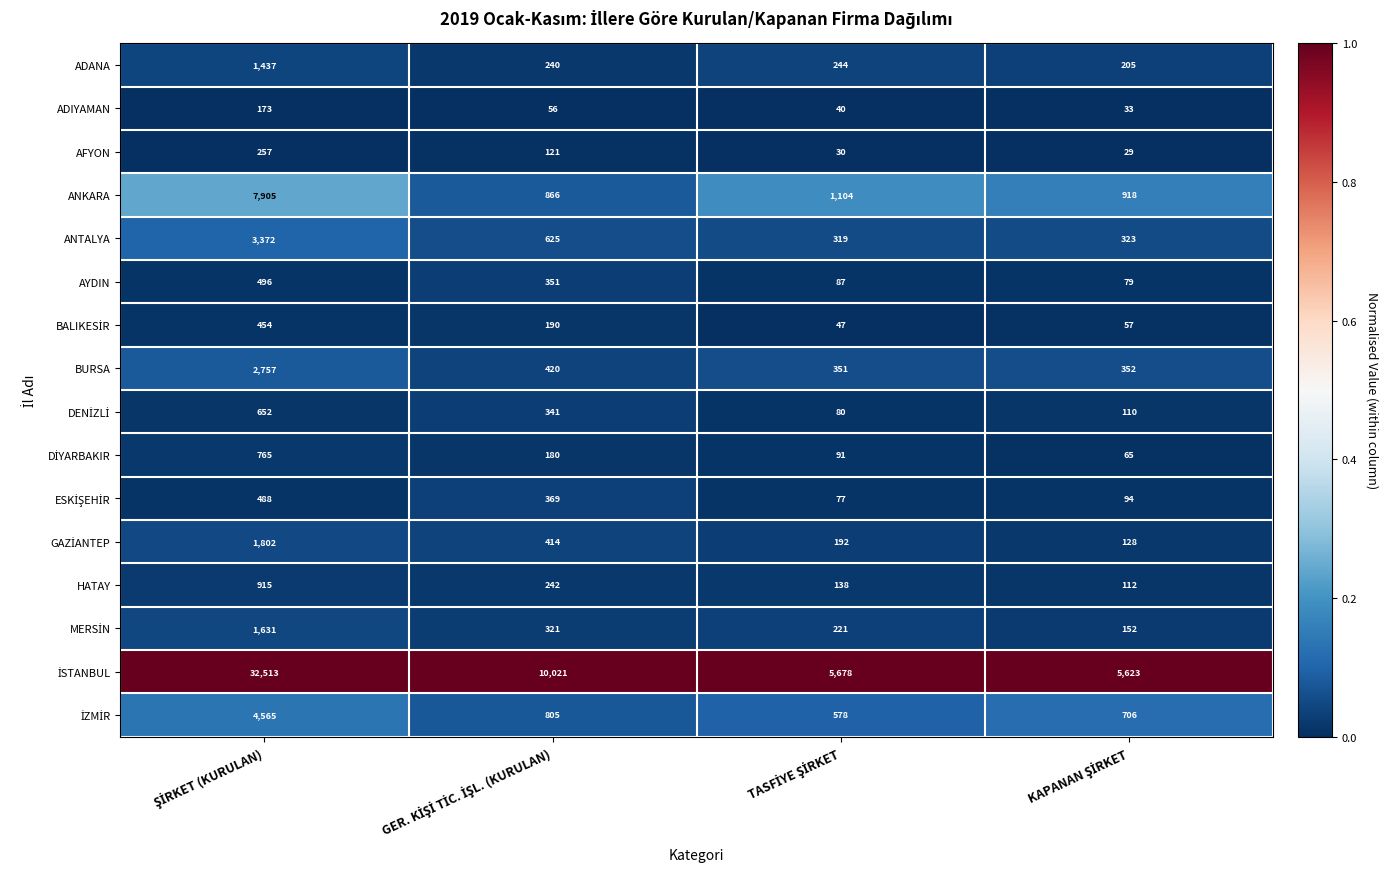

What is the difference between the second highest and minimum values in the BURSA series?

69